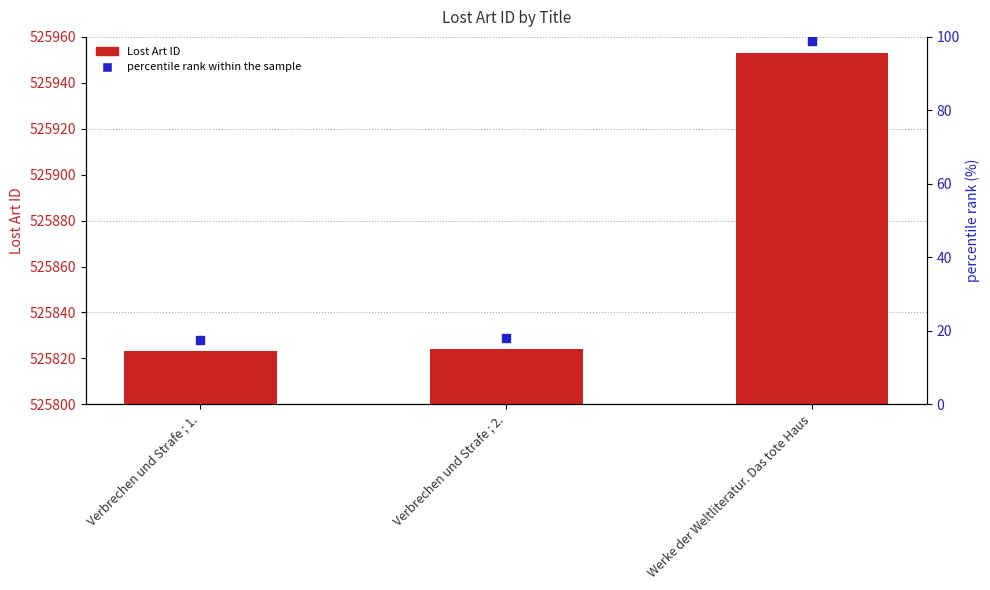

At which category is the sum across all series the highest?

Werke der Weltliteratur. Das tote Haus